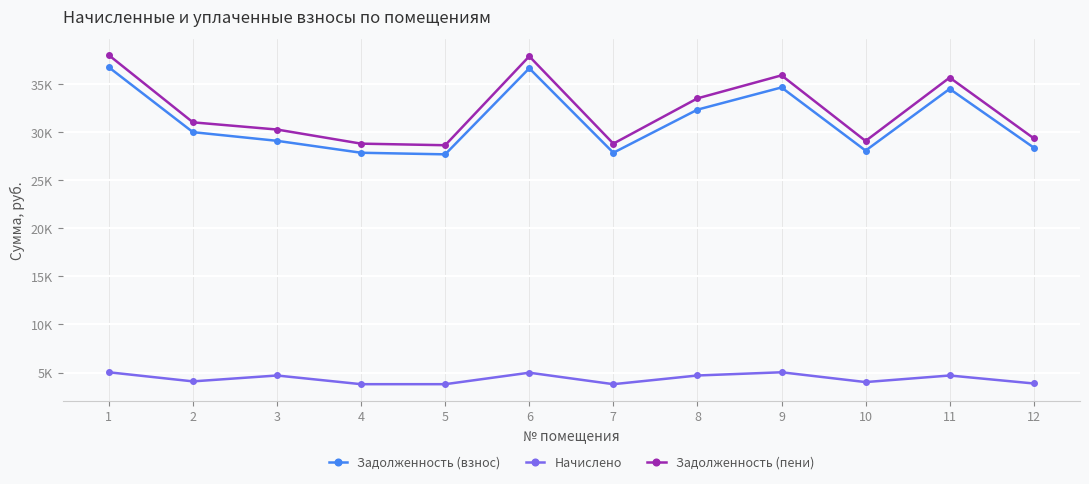

Is this an area chart (filled region under the line)?

No